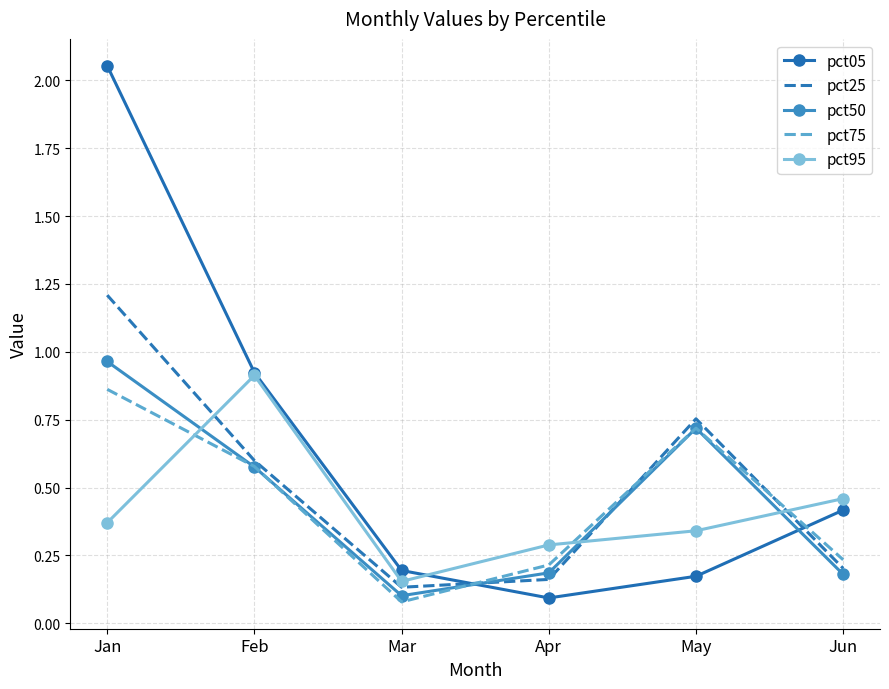

Which label corresponds to the largest value in the chart?

Jan